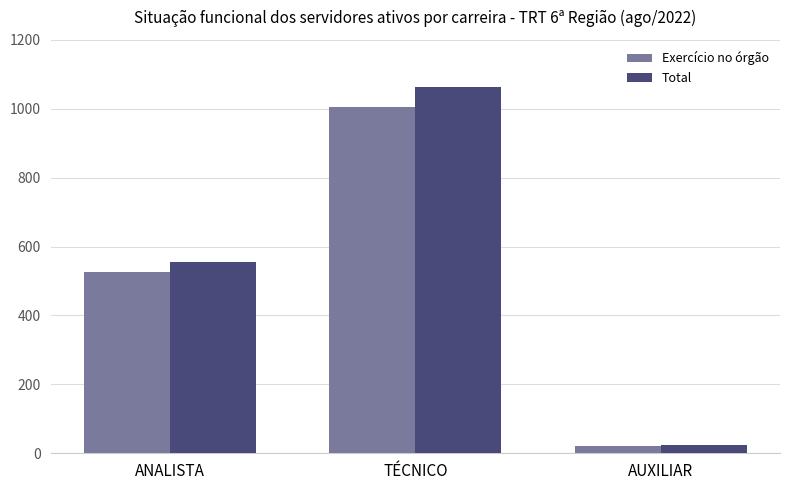

Which series has the largest total across all categories?

Total